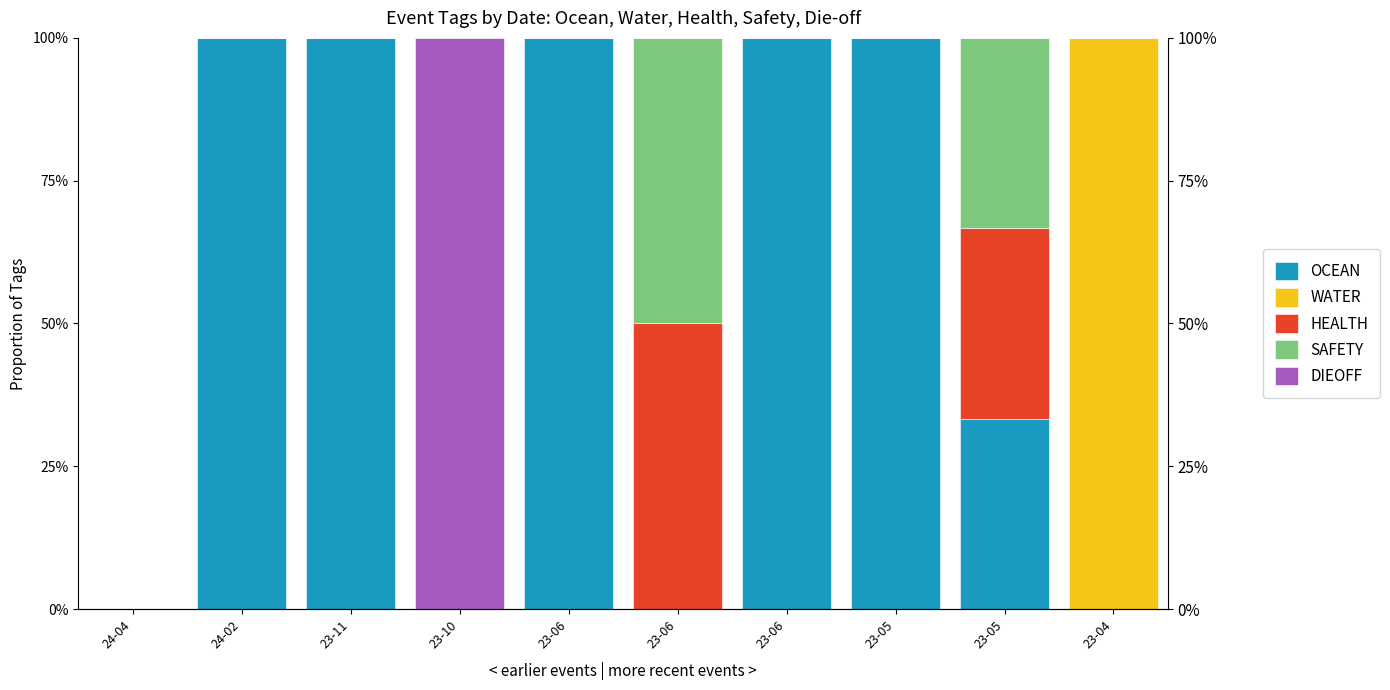

The value of SAFETY at 24-04 is 0.0. True or false?

True